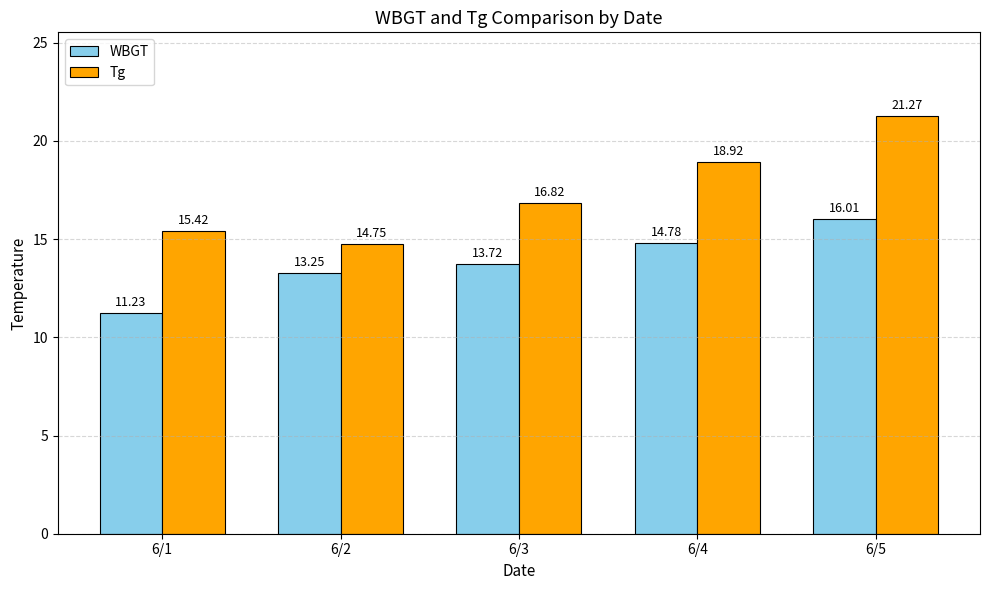

Where does the WBGT series first go above 13?

6/2